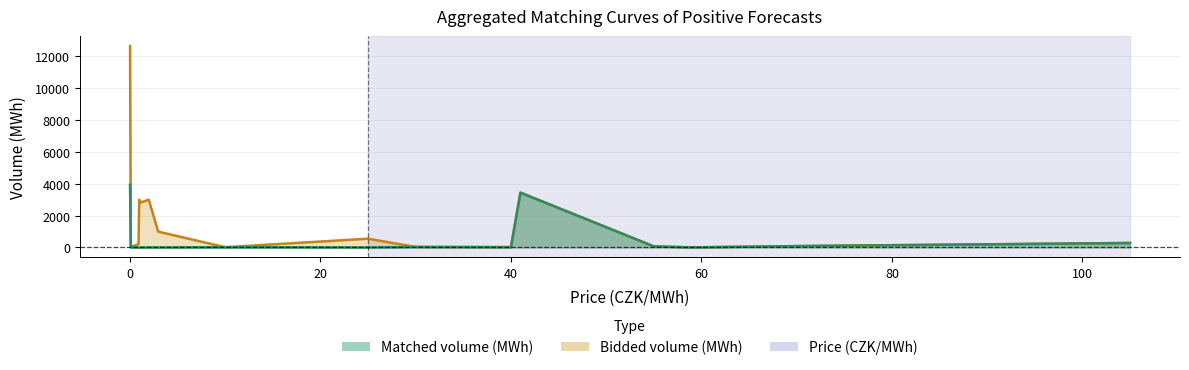

Which series ends up on top after the final intersection of Price (CZK/MWh) and Bidded volume (MWh)?

Bidded volume (MWh)